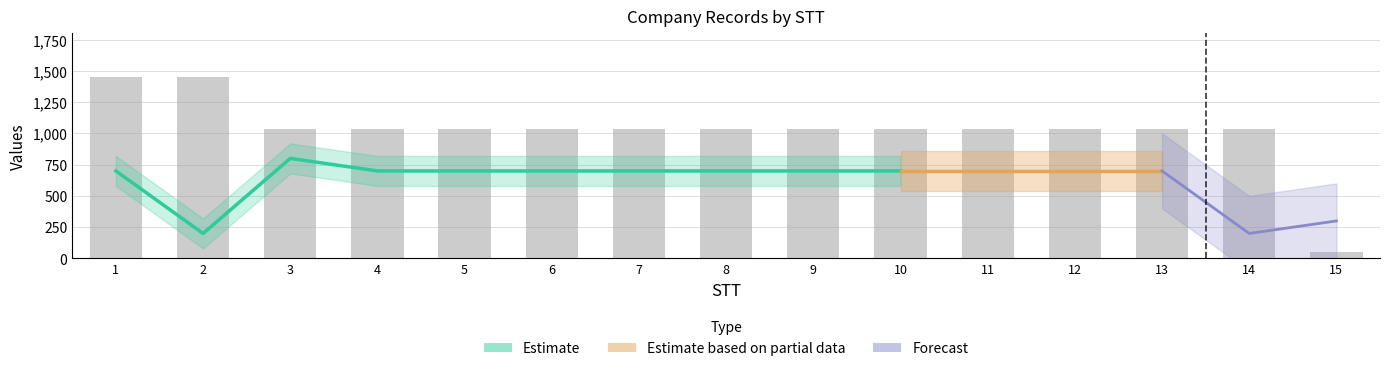

Which category has the lowest value across all series?

15